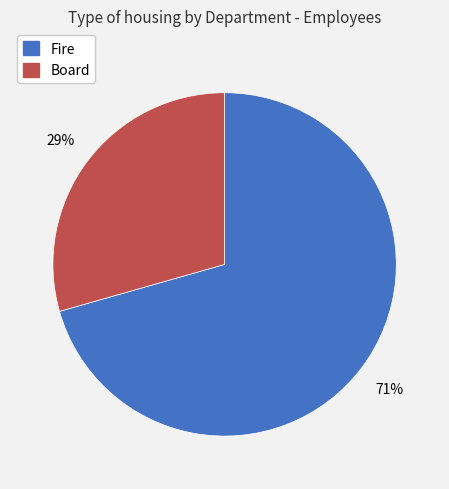

Between Board and Fire, which is larger?

Fire